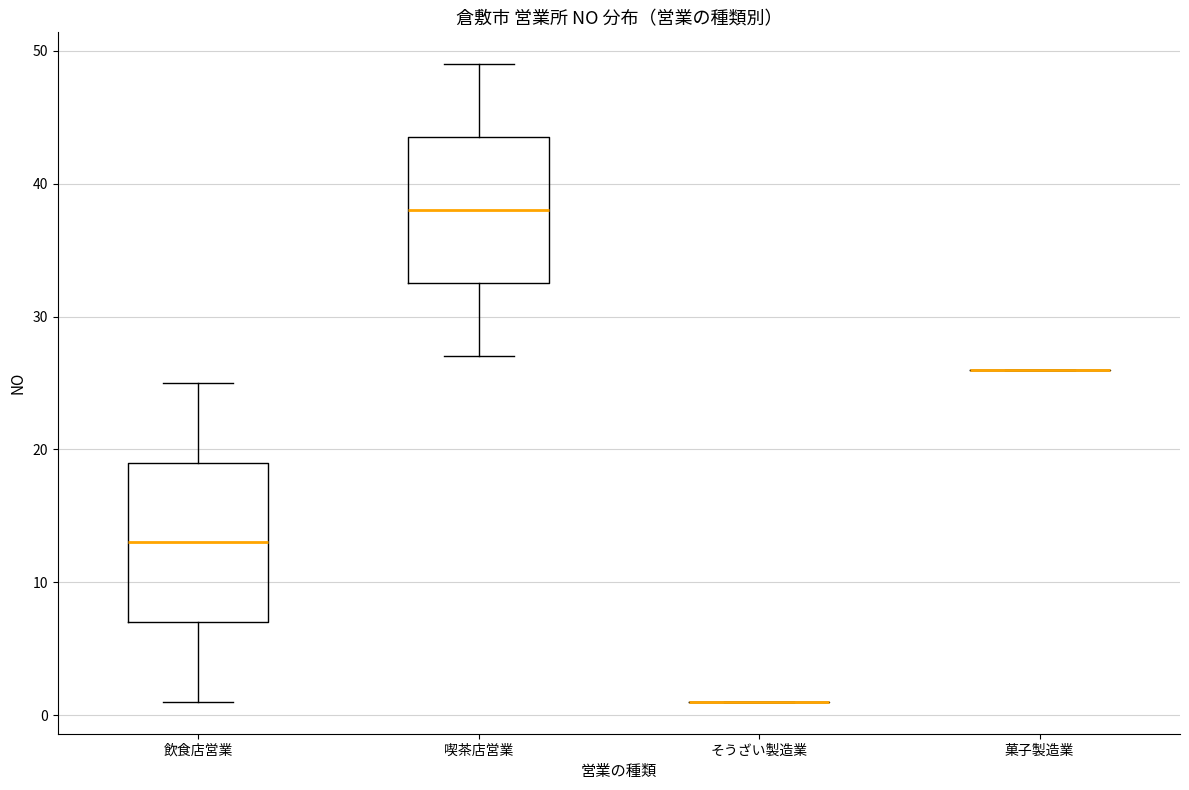

Reading left to right, transcribe this box plot: for each box, give where its median line is, the range the box spans, and where its two whiskers end, as read against the y-axis. The values are not printed on the chart, so give them approximately, as read against the axis.

飲食店営業: median 13, box 7 to 19, whiskers 1 to 25
喫茶店営業: median 38, box 33 to 44, whiskers 27 to 49
そうざい製造業: box collapsed to a line at 1, whiskers 1 to 1
菓子製造業: box collapsed to a line at 26, whiskers 26 to 26